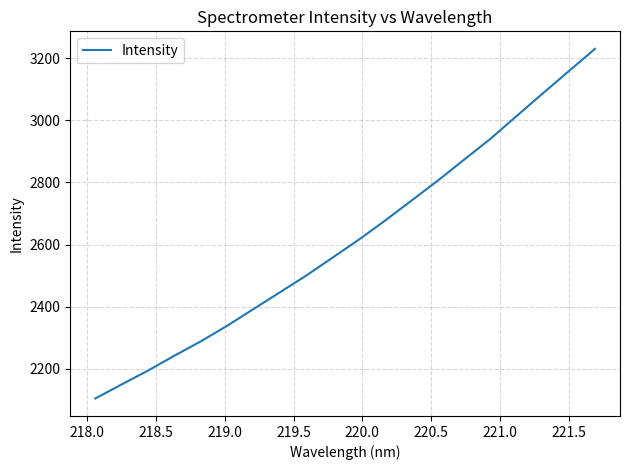

What is the smallest value displayed?

2104.5